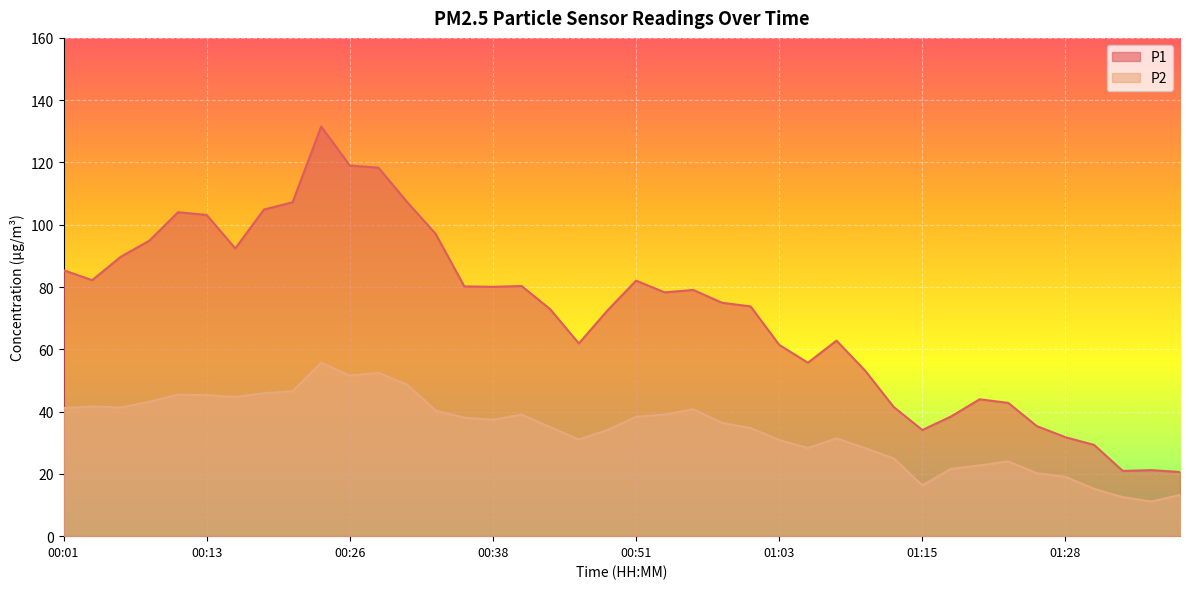

List the labels in order of P2 value, smallest first.

01:35, 01:33, 01:38, 01:30, 01:15, 01:28, 01:25, 01:18, 01:20, 01:23, 01:13, 01:11, 01:05, 01:03, 00:46, 01:08, 00:48, 01:01, 00:43, 00:58, 00:38, 00:36, 00:51, 00:41, 00:53, 00:33, 00:56, 00:01, 00:06, 00:04, 00:08, 00:16, 00:13, 00:11, 00:18, 00:21, 00:31, 00:26, 00:28, 00:23